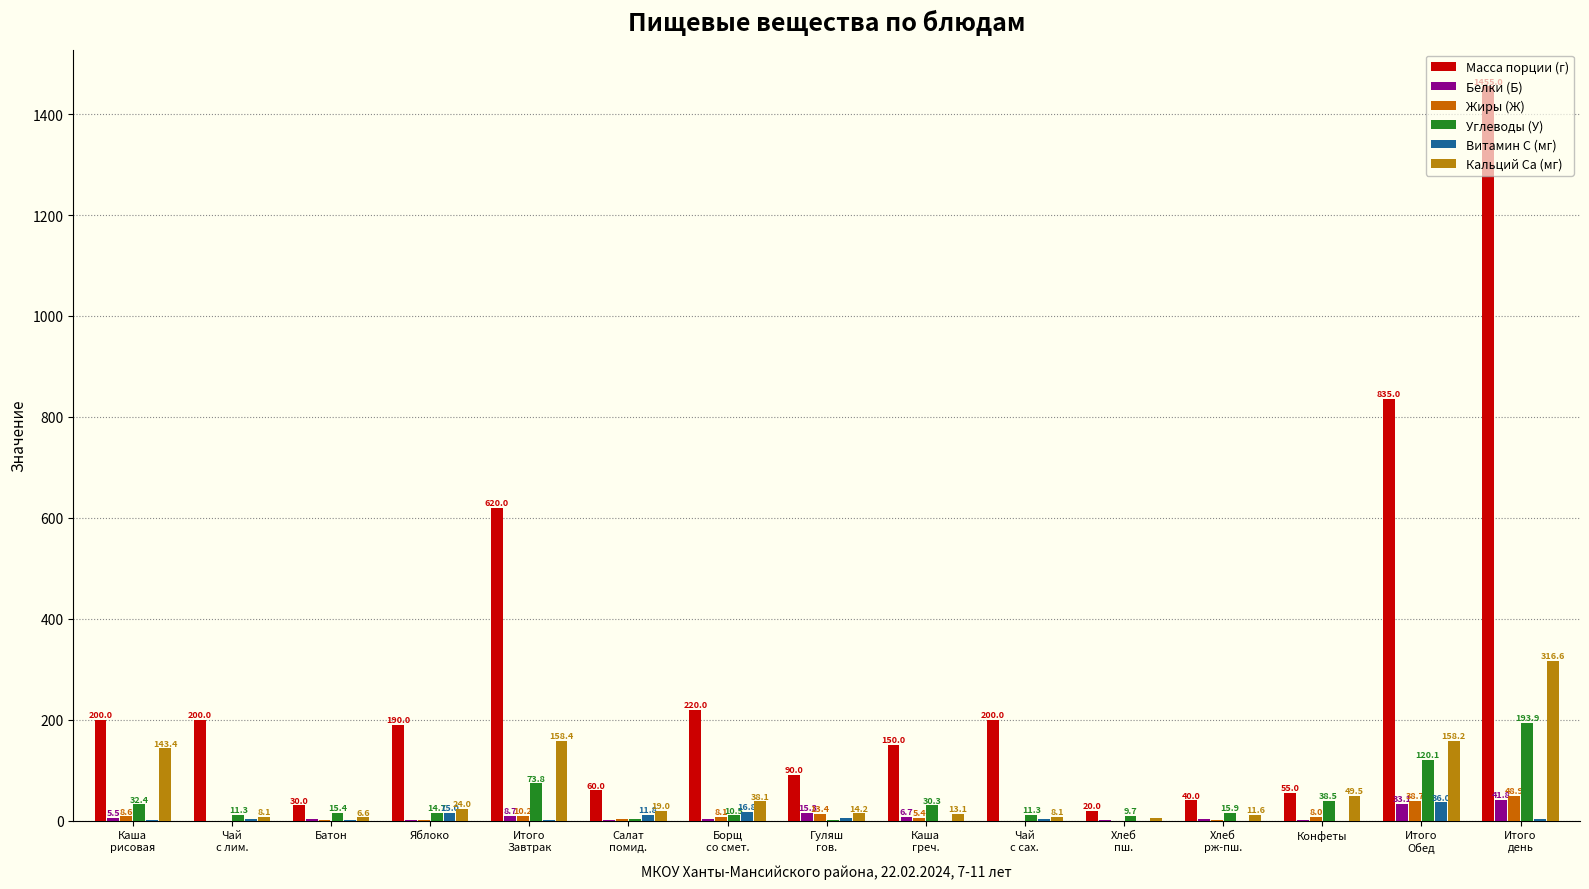

What is the total value across all series at Борщ
со смет.?

297.3